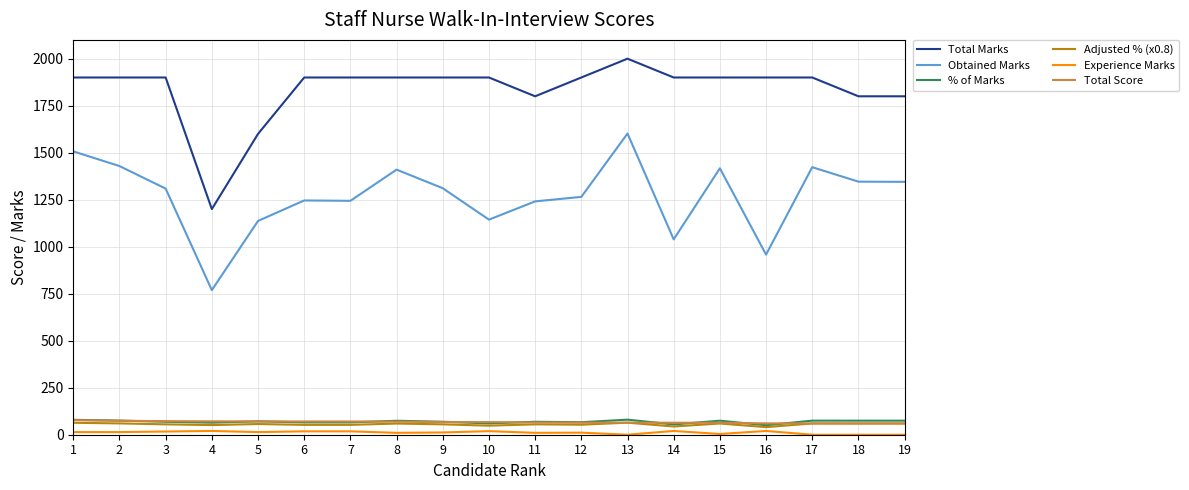

How many lines are shown in the chart?

6